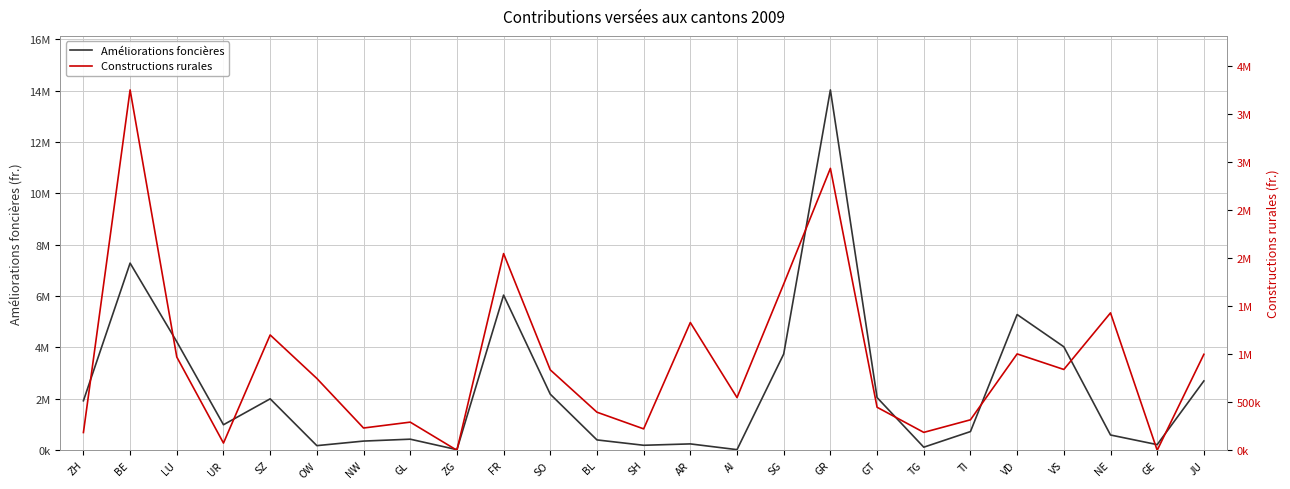

What is the sum of the Constructions rurales values at VD and BE?

4757650